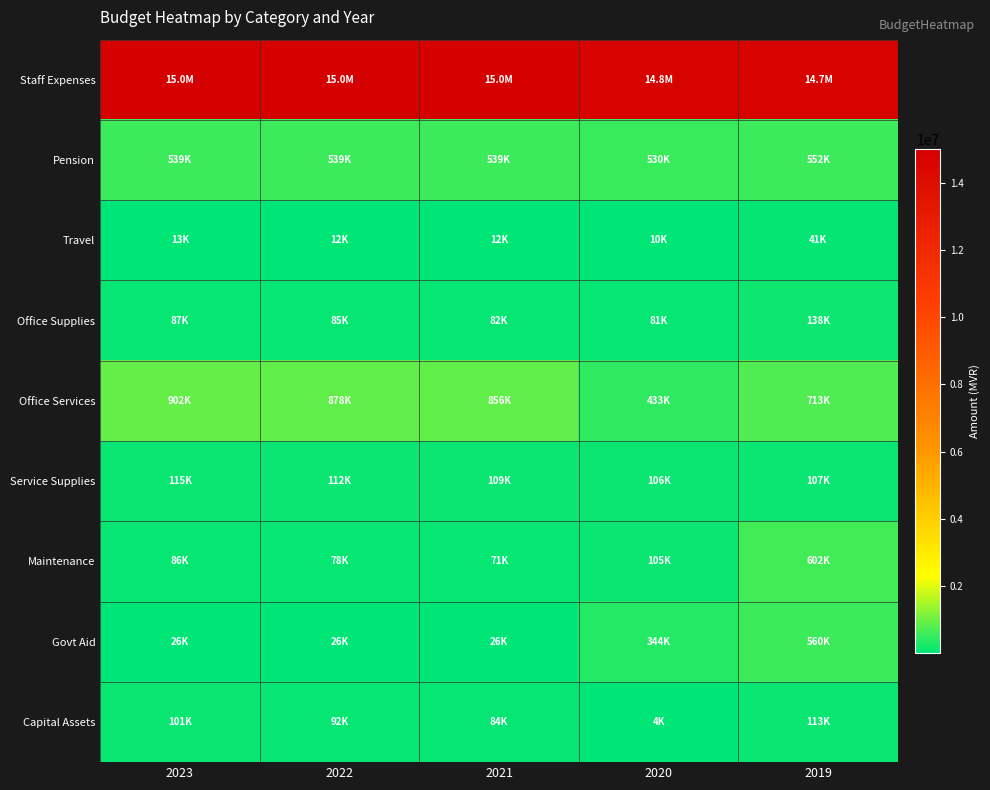

At which category is the sum across all series the highest?

2019